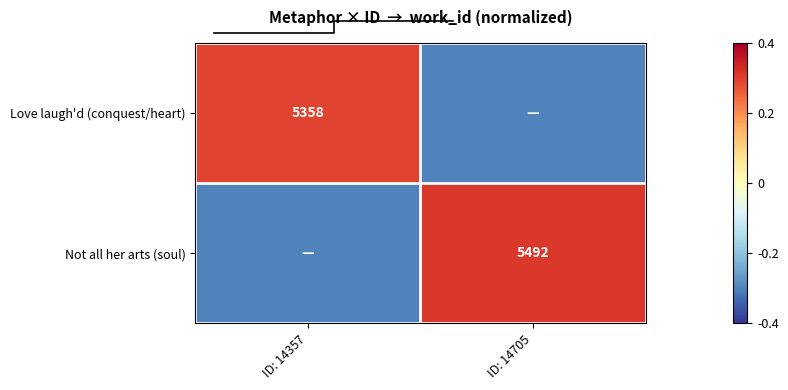

How many positive values does the Not all her arts (soul) series have?

1